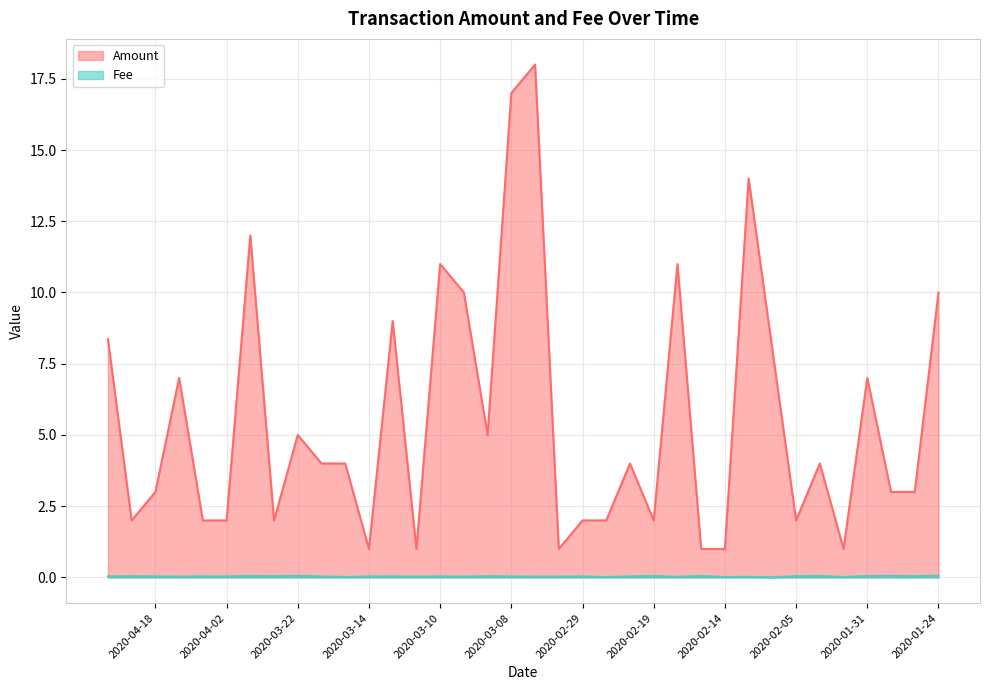

Is the value of Fee at 2020-03-01 greater than the value of Amount at 2020-03-12?

No